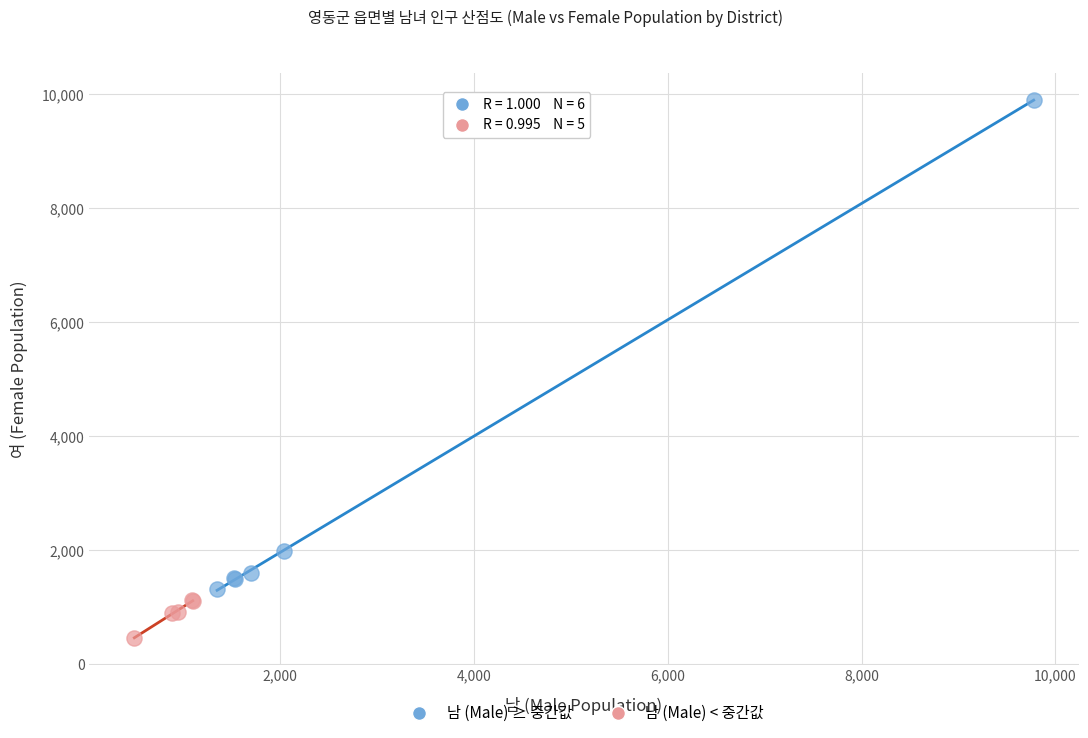

Which series reaches the minimum Y coordinate?

남 (Male) < 중간값